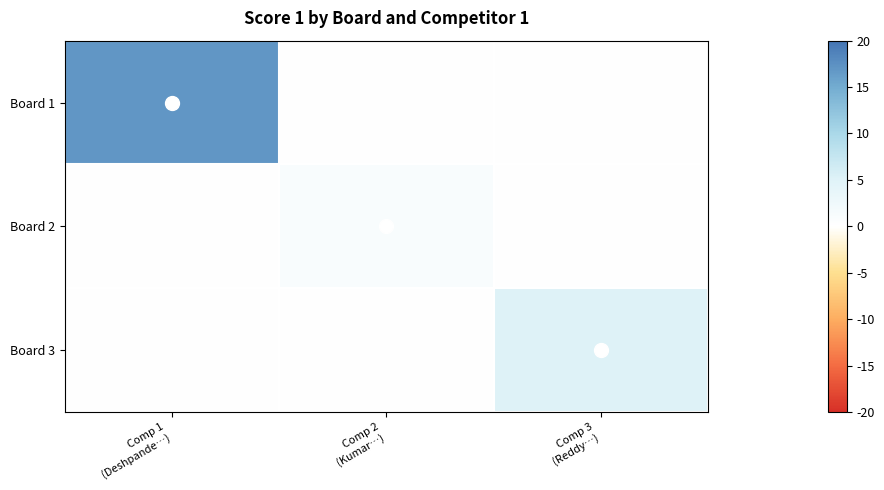

Which label corresponds to the largest value in the chart?

Comp 1
(Deshpande…)